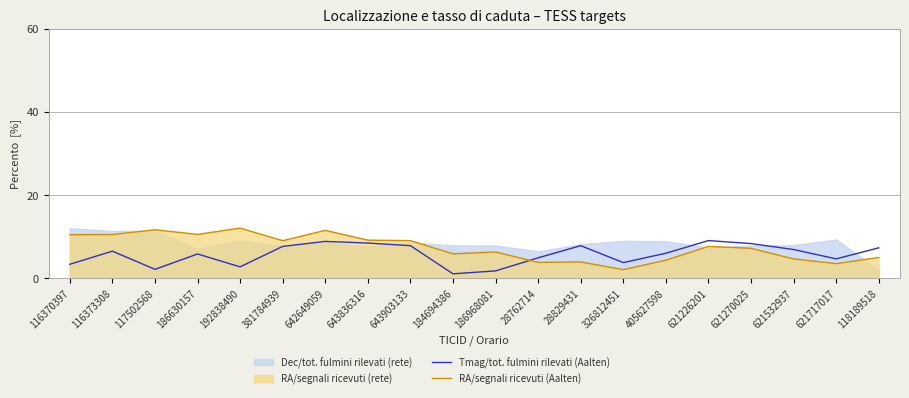

What is the difference between the second highest and minimum values in the RA/segnali ricevuti (Aalten) series?

9.6